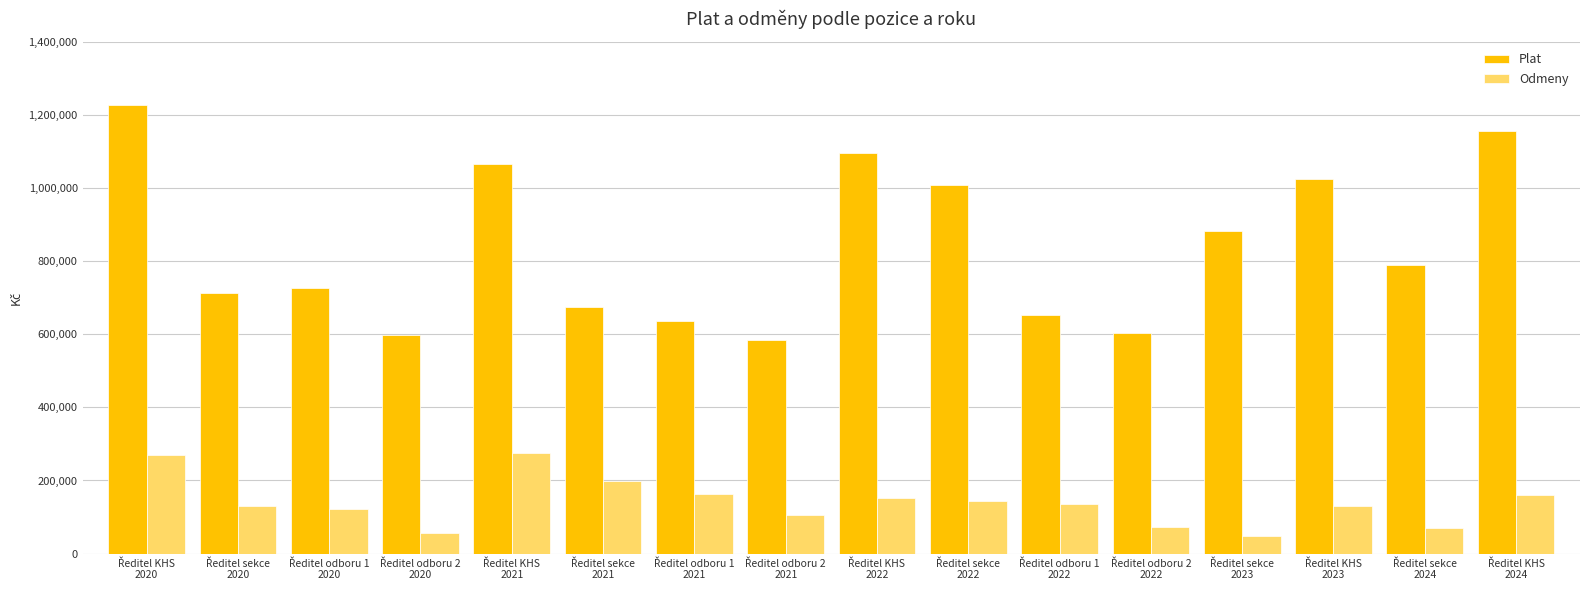

Are the bars horizontal?

No